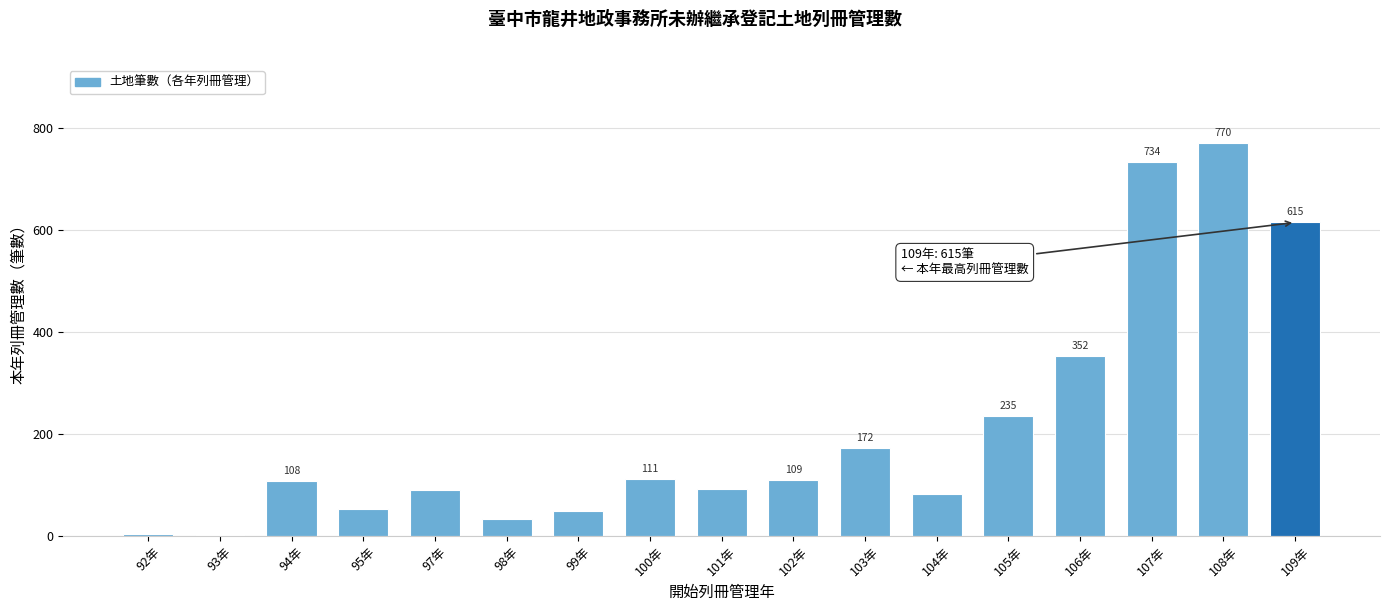

Reading right to left, list all the values displayed in this chart.

109年=615	108年=770	107年=734	106年=352	105年=235	104年=83	103年=172	102年=109	101年=92	100年=111	99年=49	98年=33	97年=90	95年=53	94年=108	93年=1	92年=3